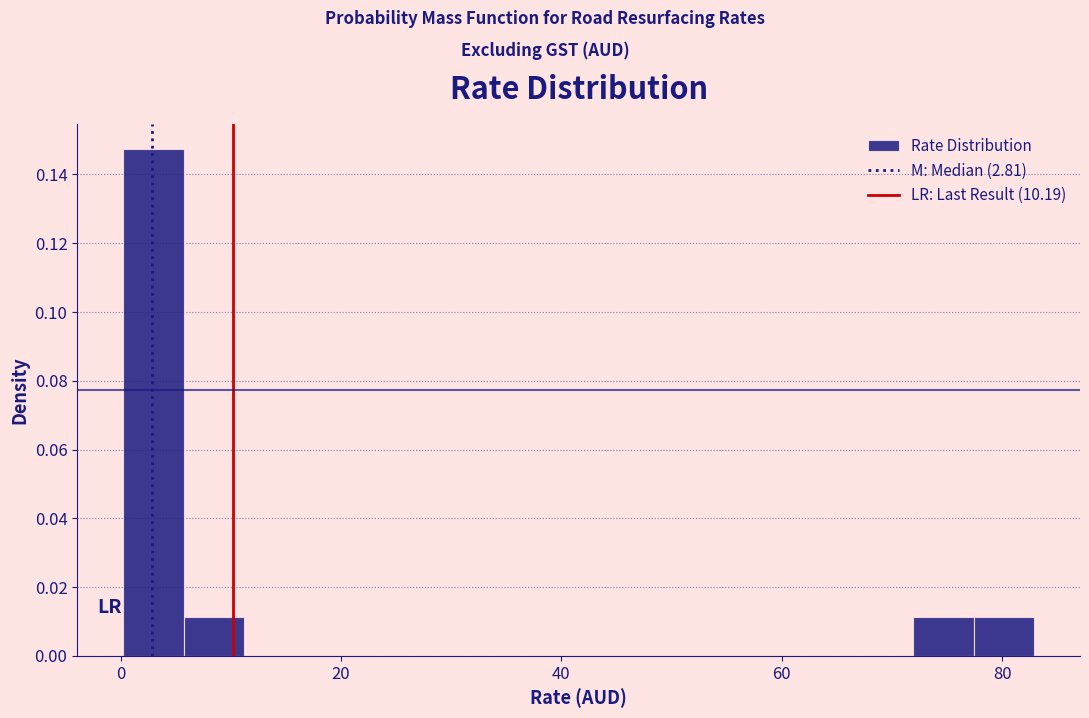

Read against the x-axis, roughly where is the centre of the tallest bar?

2